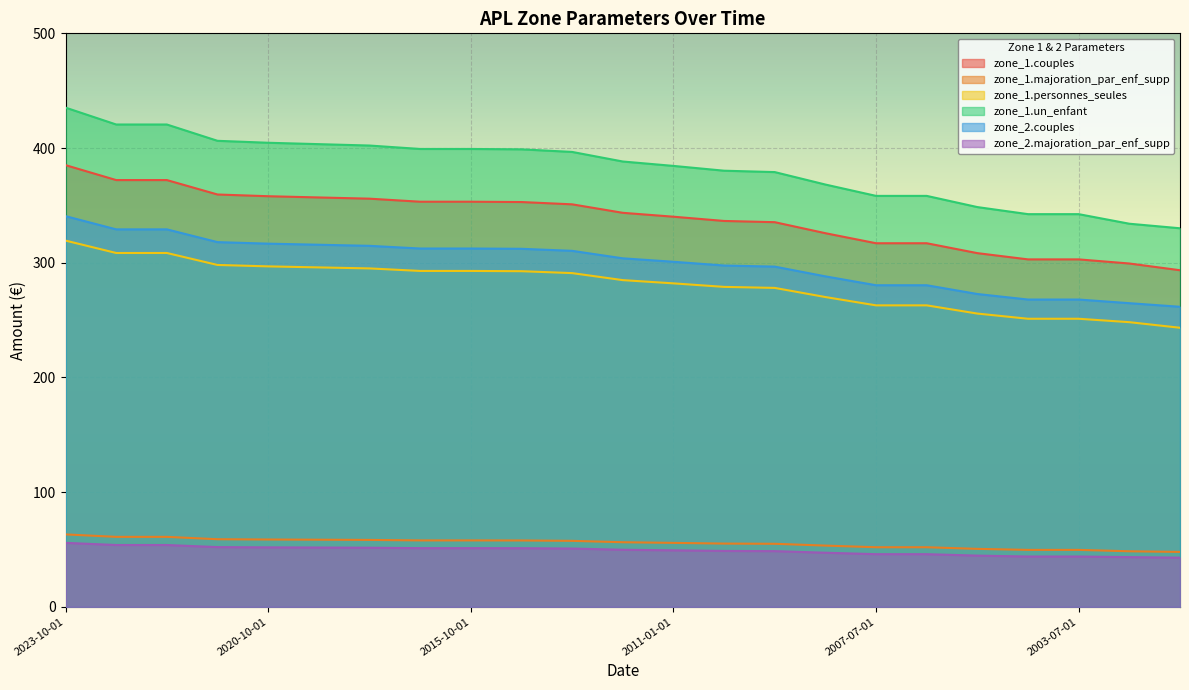

What is the difference between the maximum and minimum values in the zone_1.majoration_par_enf_supp series?

15.3